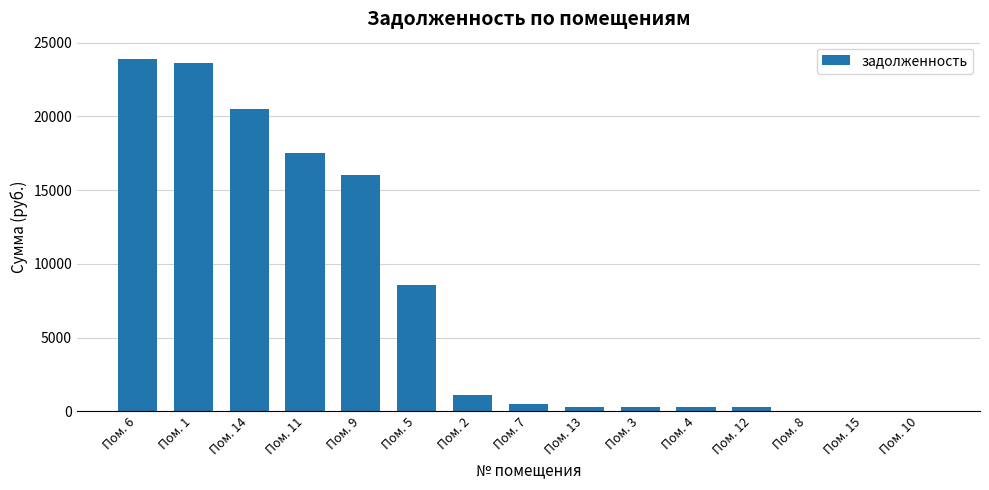

What is the greatest value displayed?

23877.6